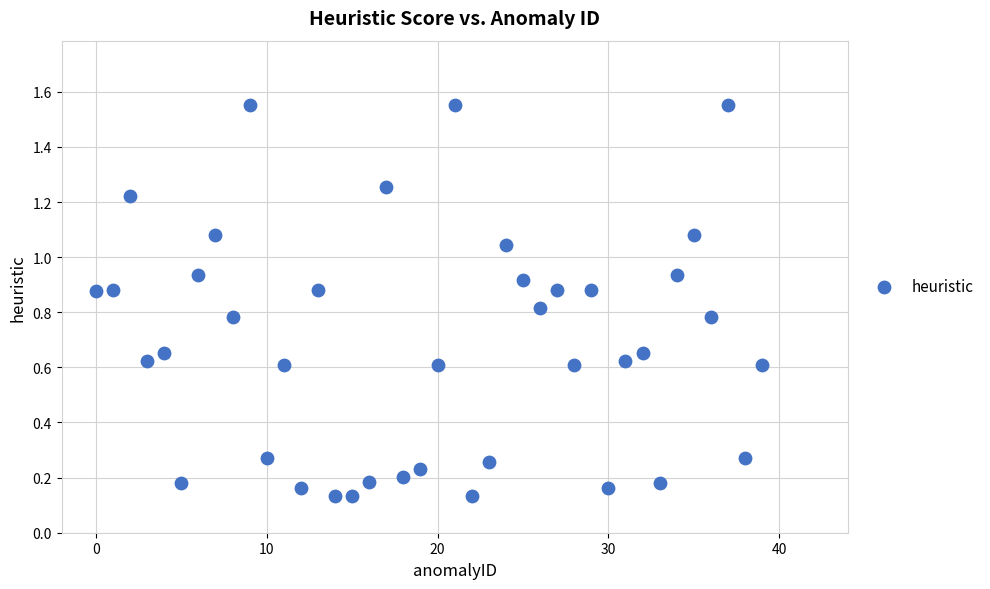

What is the range of Y values (max minus min)?

1.4